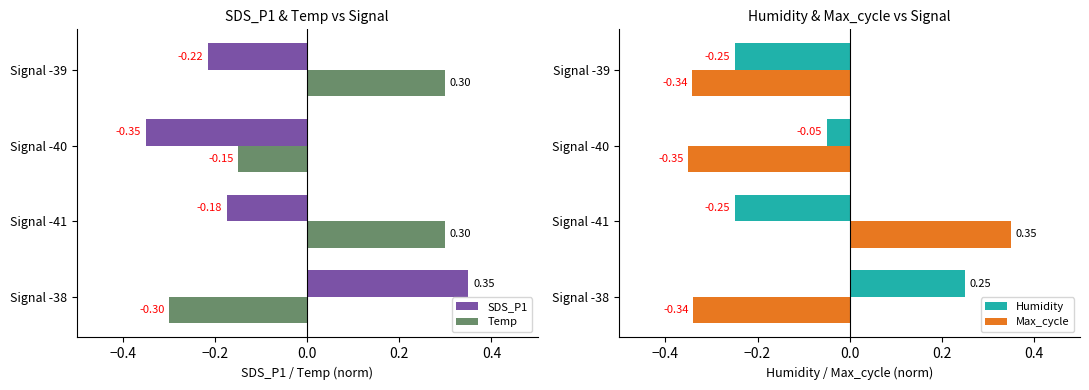

What are all the series names shown in the legend?

SDS_P1, Temp, Humidity, Max_cycle